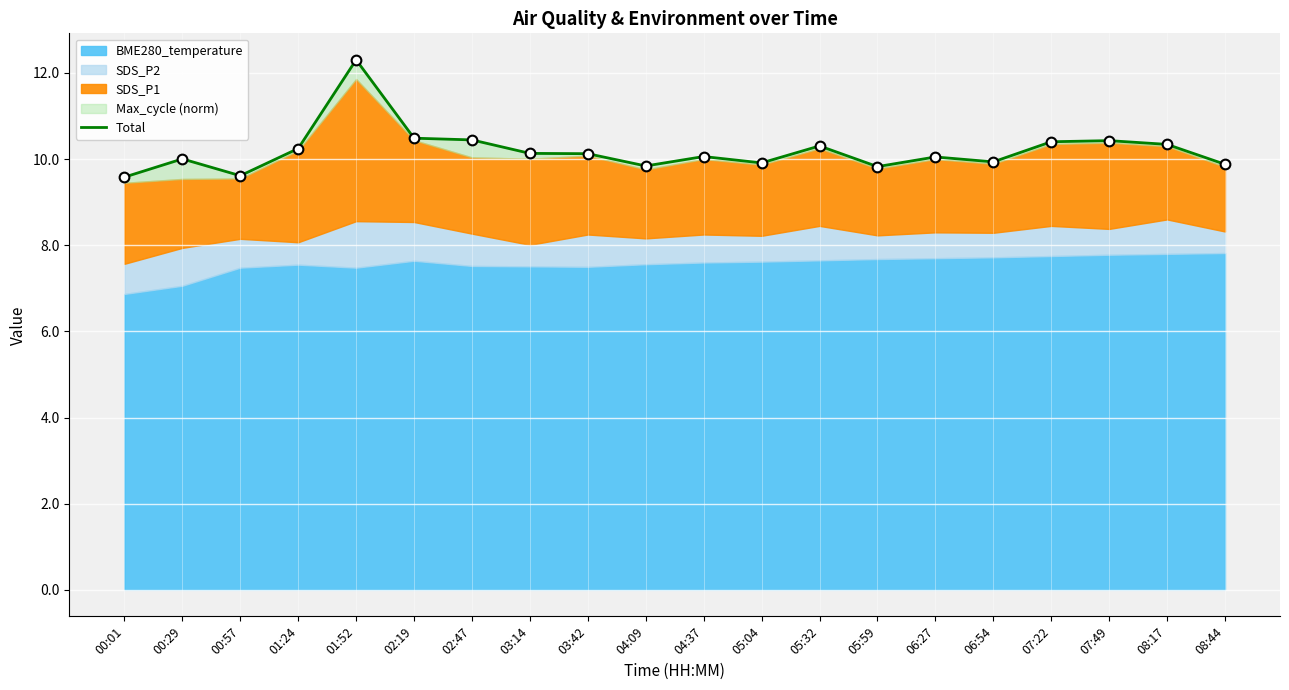

Reading left to right, extract all data points from this chart.

00:01=9.6	00:29=10.0	00:57=9.6	01:24=10.2	01:52=12.3	02:19=10.5	02:47=10.4	03:14=10.1	03:42=10.1	04:09=9.8	04:37=10.1	05:04=9.9	05:32=10.3	05:59=9.8	06:27=10.1	06:54=9.9	07:22=10.4	07:49=10.4	08:17=10.3	08:44=9.9